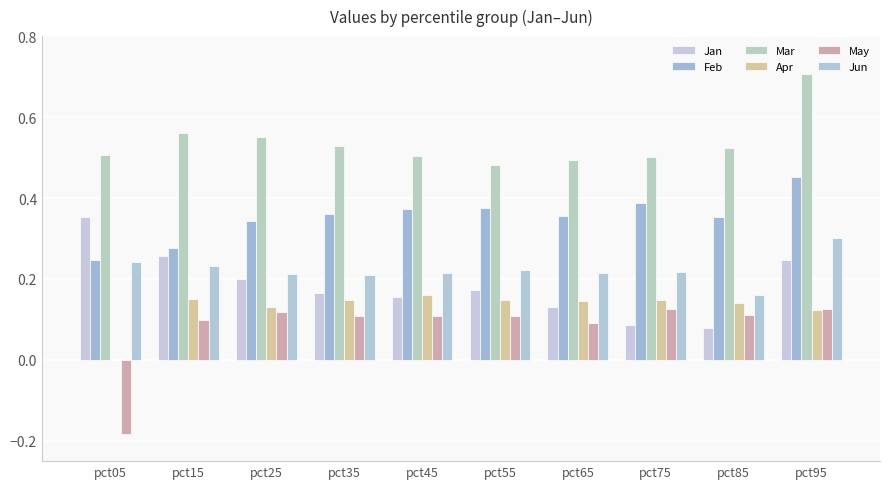

Which series has the largest total across all categories?

Mar